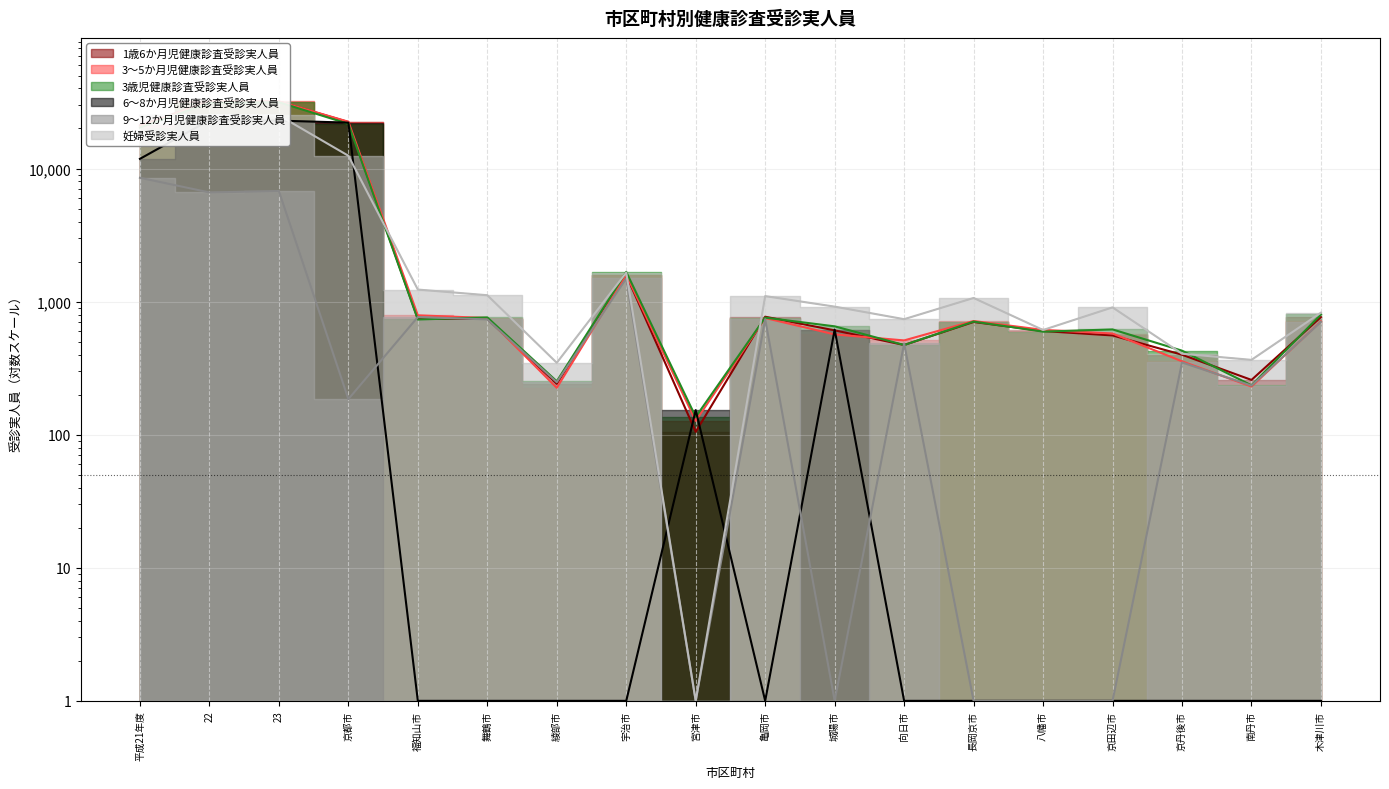

List the labels in order of 妊婦受診実人員 value, smallest first.

宮津市, 綾部市, 南丹市, 京丹後市, 八幡市, 向日市, 木津川市, 京田辺市, 城陽市, 長岡京市, 亀岡市, 舞鶴市, 福知山市, 宇治市, 京都市, 平成21年度, 23, 22